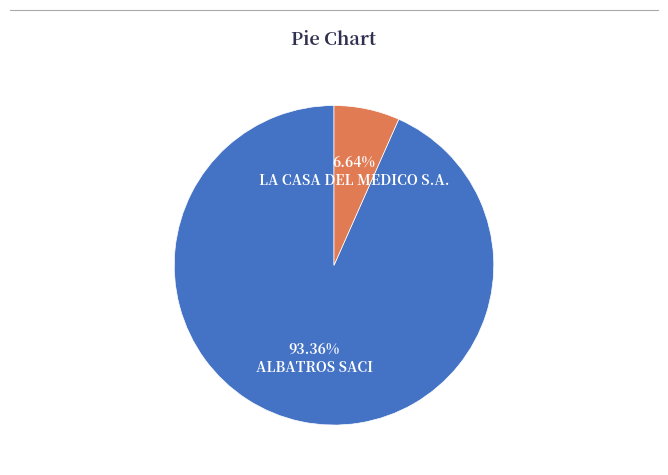

To the nearest percent, what is the difference between the LA CASA DEL MEDICO S.A. and ALBATROS SACI slice percentages?

87%